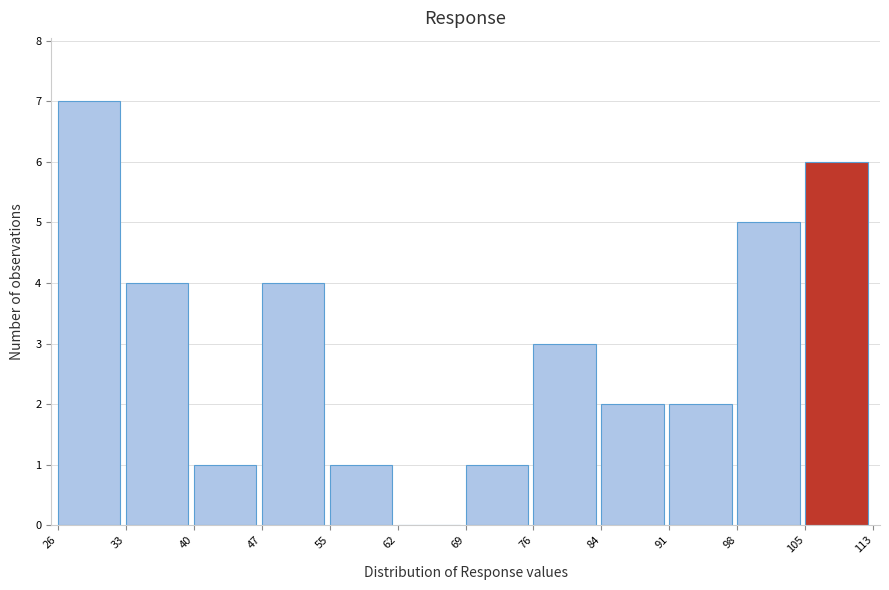

How tall is the bar that spans 40 to 47 on the x-axis? The values are not printed on the chart, so give them approximately, as read against the axis.

1